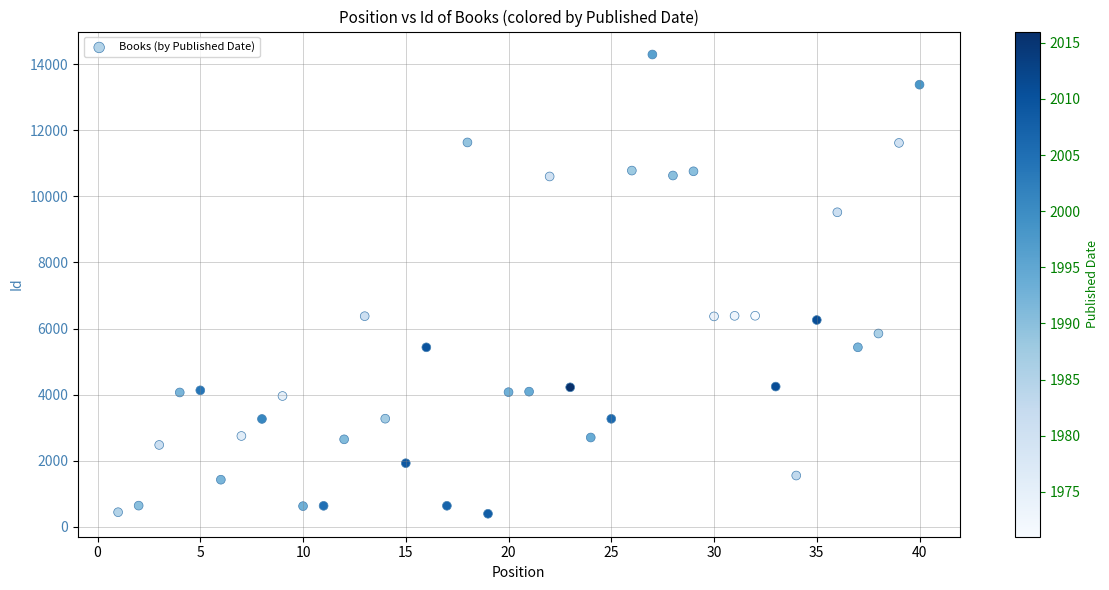

What is the range of X values (max minus min)?

39